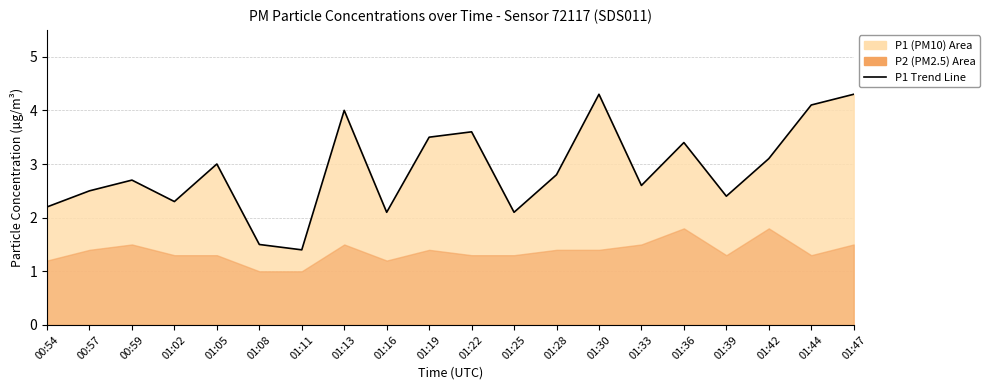

Approximately how many times larger is the value at 00:59 compared to 01:39?

1.1